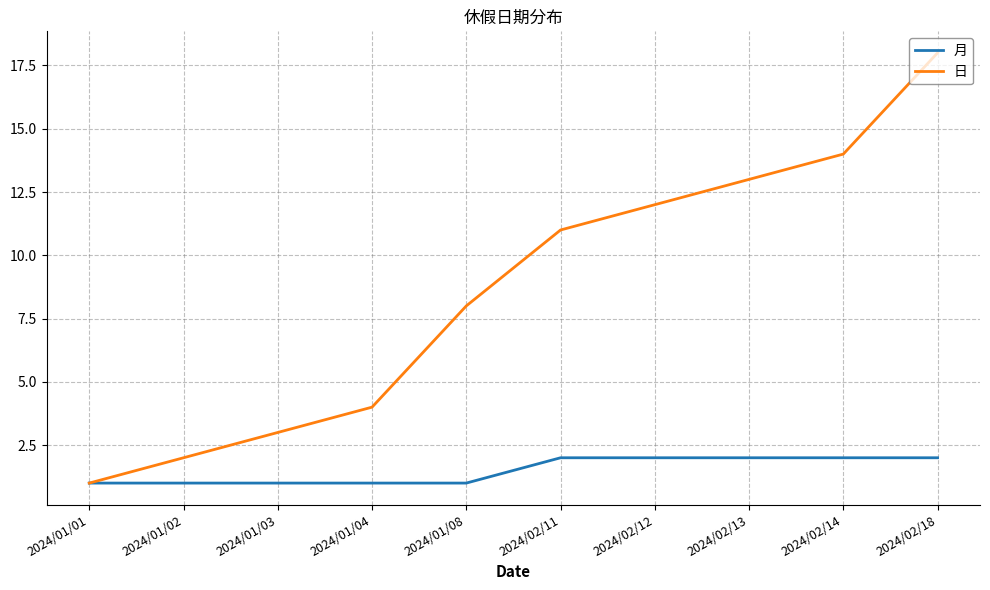

Reading left to right, transcribe all the data shown in this chart.

月: 1	1	1	1	1	2	2	2	2	2
日: 1	2	3	4	8	11	12	13	14	18